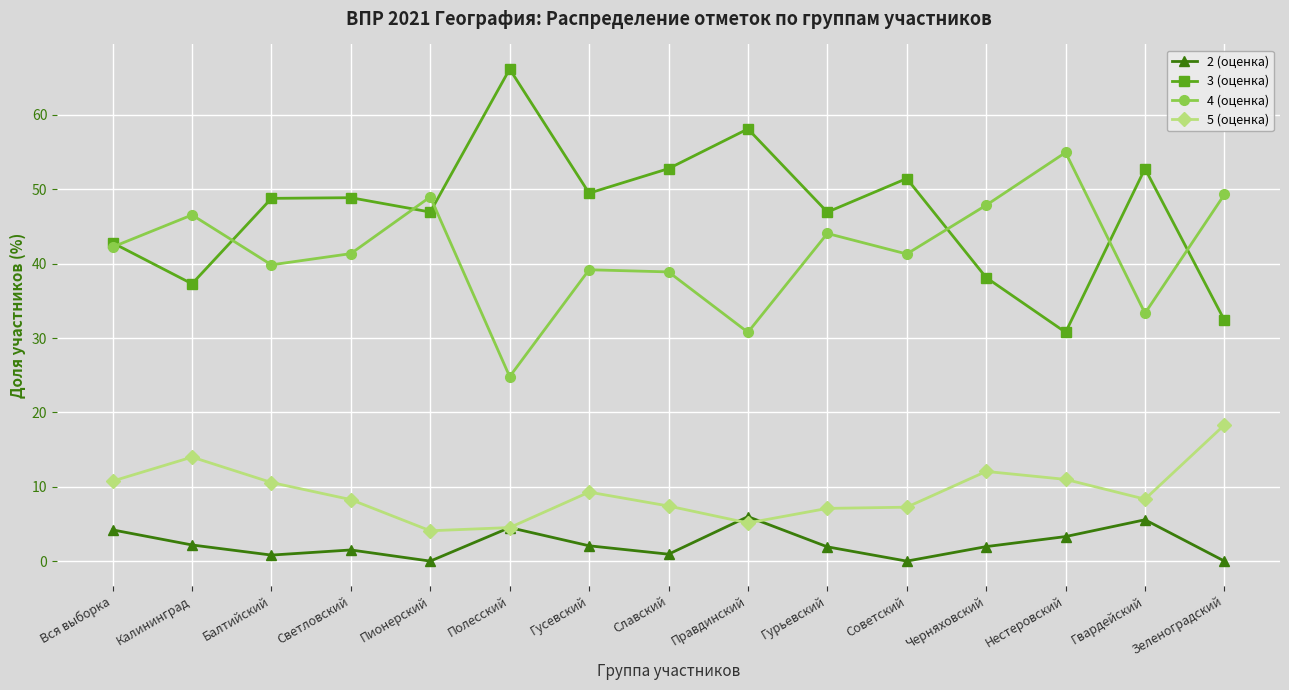

At how many categories does at least one series exceed 65?

1